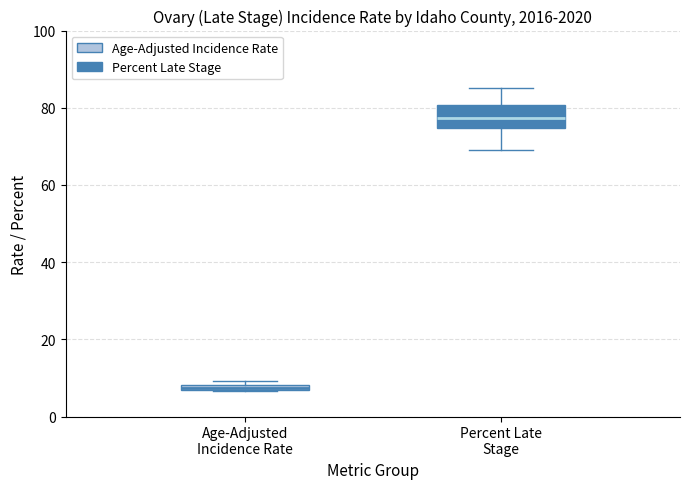

Which box's median line is the highest?

Percent Late Stage